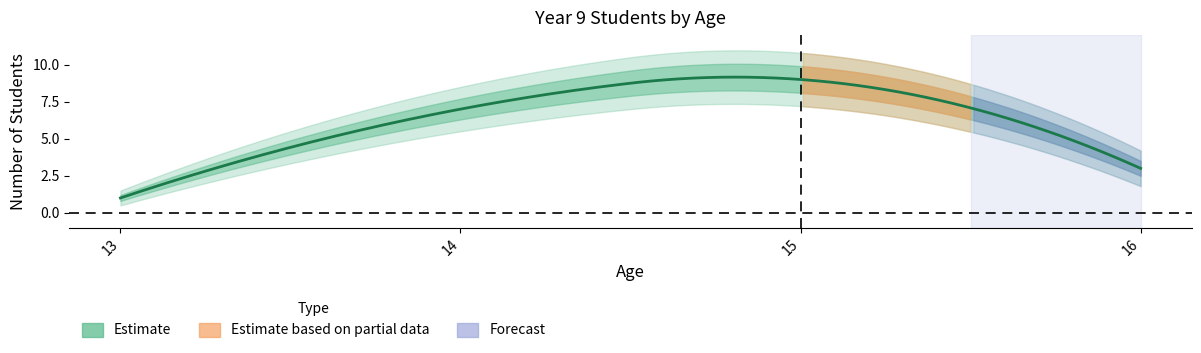

Reading right to left, what are all the values shown in this chart?

16=3	15=9	14=7	13=1